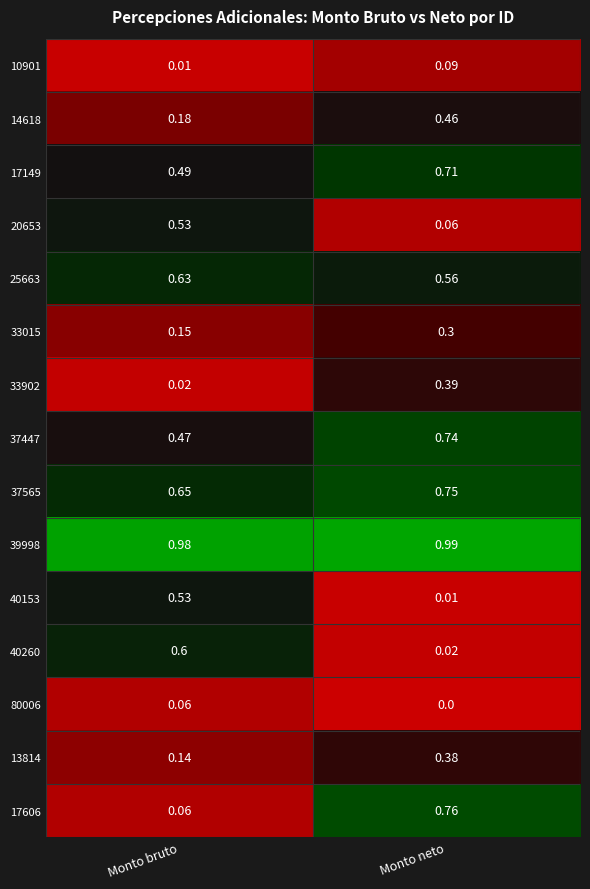

Rank the series at Monto neto from lowest to highest value.

80006, 40153, 40260, 20653, 10901, 33015, 13814, 33902, 14618, 25663, 17149, 37447, 37565, 17606, 39998